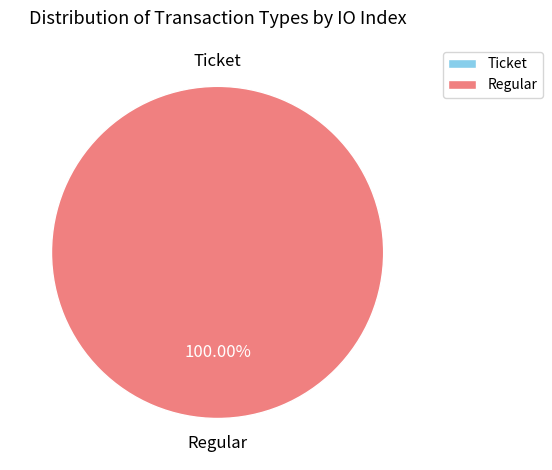

To the nearest percent, what is the difference between the Ticket and Regular slice percentages?

100%